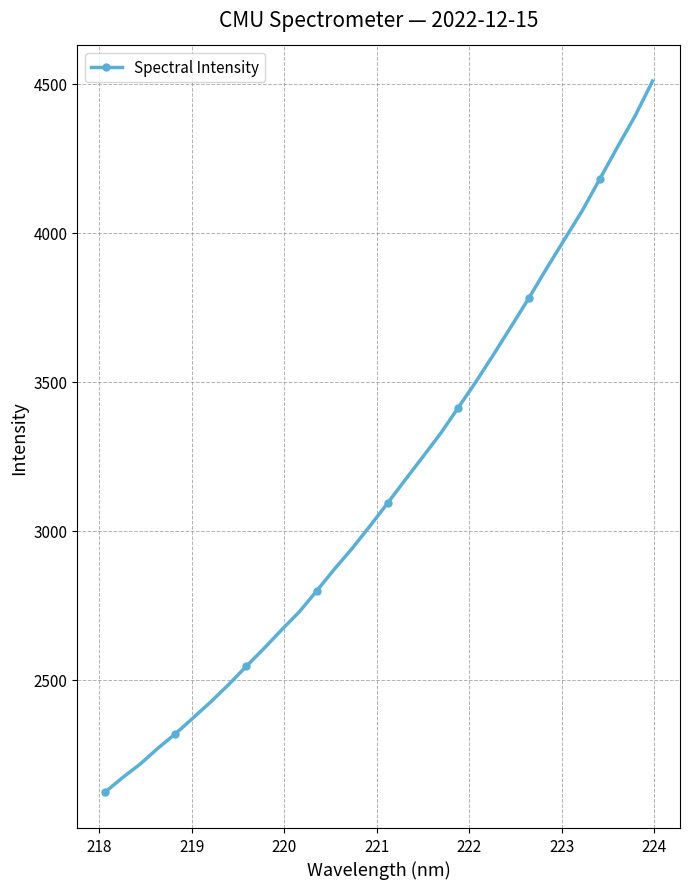

What is the value of the 24th point from the left?

3686.4